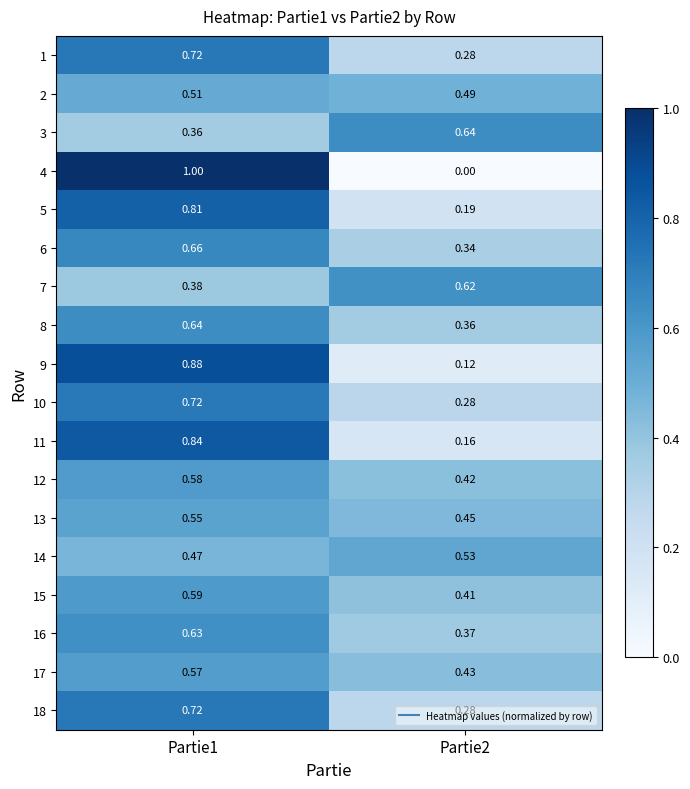

Reading left to right, list all the values displayed in this chart.

1: Partie1=0.7	Partie2=0.3
2: Partie1=0.5	Partie2=0.5
3: Partie1=0.4	Partie2=0.6
4: Partie1=1.0	Partie2=0.0
5: Partie1=0.8	Partie2=0.2
6: Partie1=0.7	Partie2=0.3
7: Partie1=0.4	Partie2=0.6
8: Partie1=0.6	Partie2=0.4
9: Partie1=0.9	Partie2=0.1
10: Partie1=0.7	Partie2=0.3
11: Partie1=0.8	Partie2=0.2
12: Partie1=0.6	Partie2=0.4
13: Partie1=0.6	Partie2=0.5
14: Partie1=0.5	Partie2=0.5
15: Partie1=0.6	Partie2=0.4
16: Partie1=0.6	Partie2=0.4
17: Partie1=0.6	Partie2=0.4
18: Partie1=0.7	Partie2=0.3